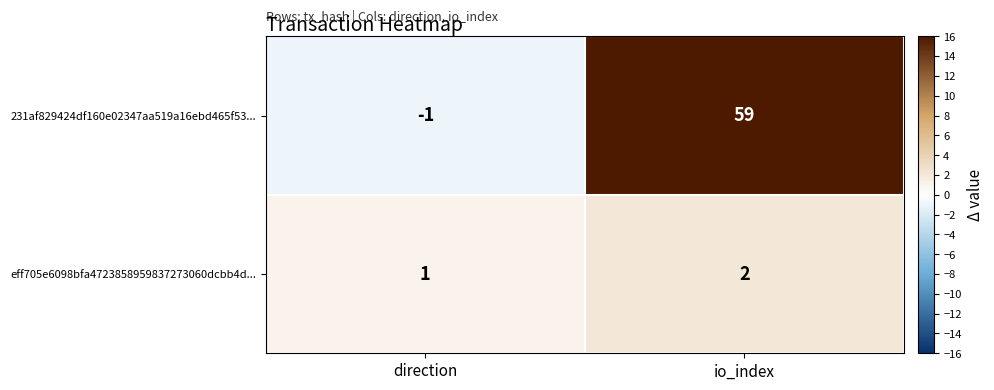

At which category is the sum across all series the highest?

io_index